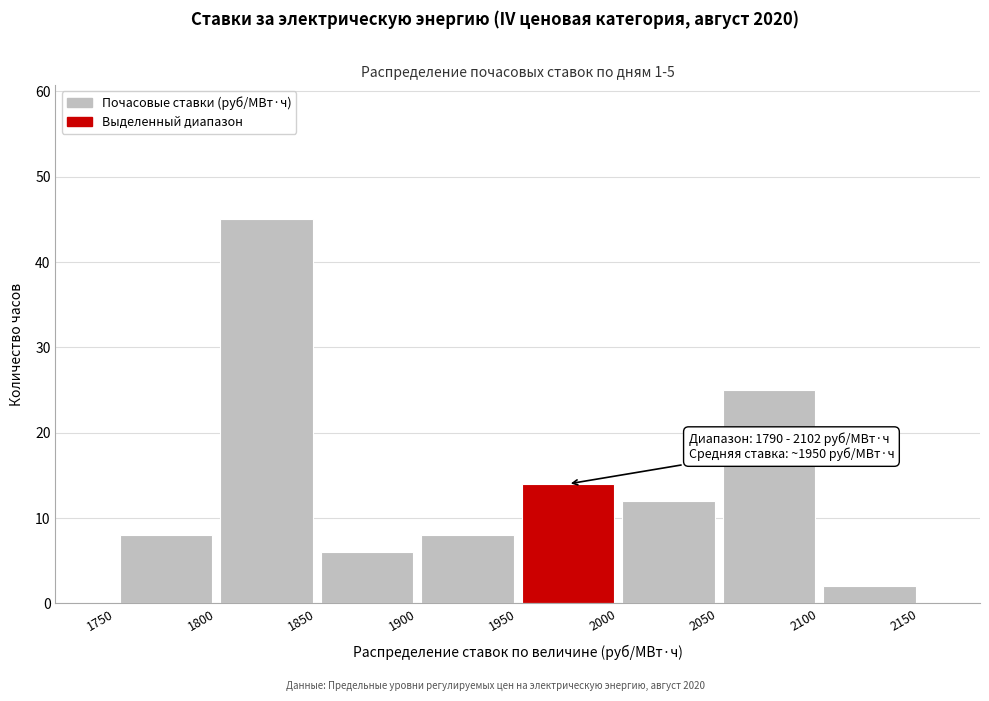

Over which range of the x-axis is the bar tallest?

1800 to 1850